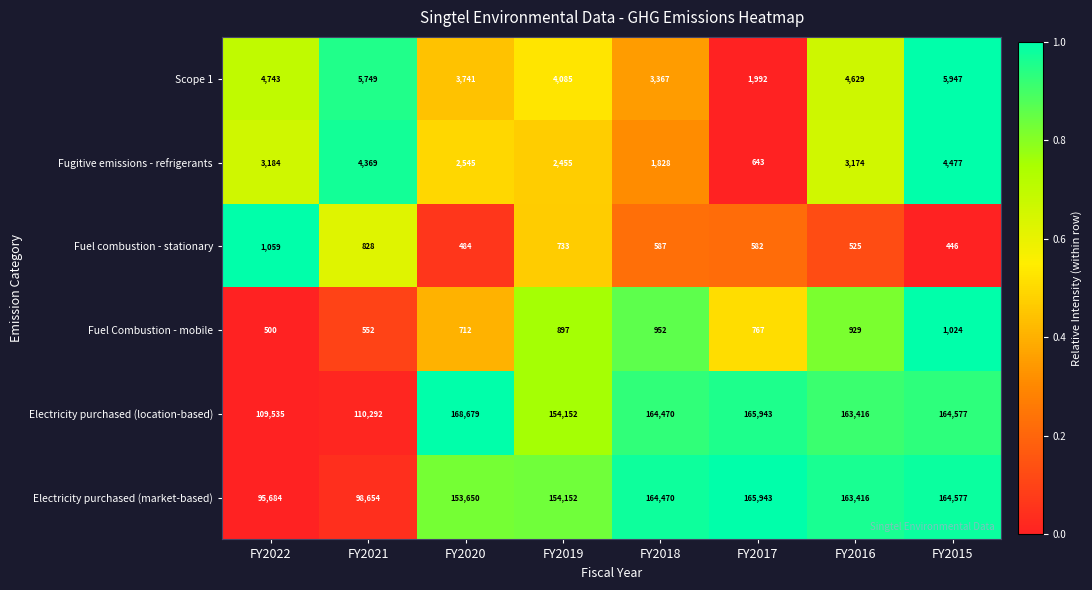

Which series has the largest total across all categories?

Electricity purchased (location-based)